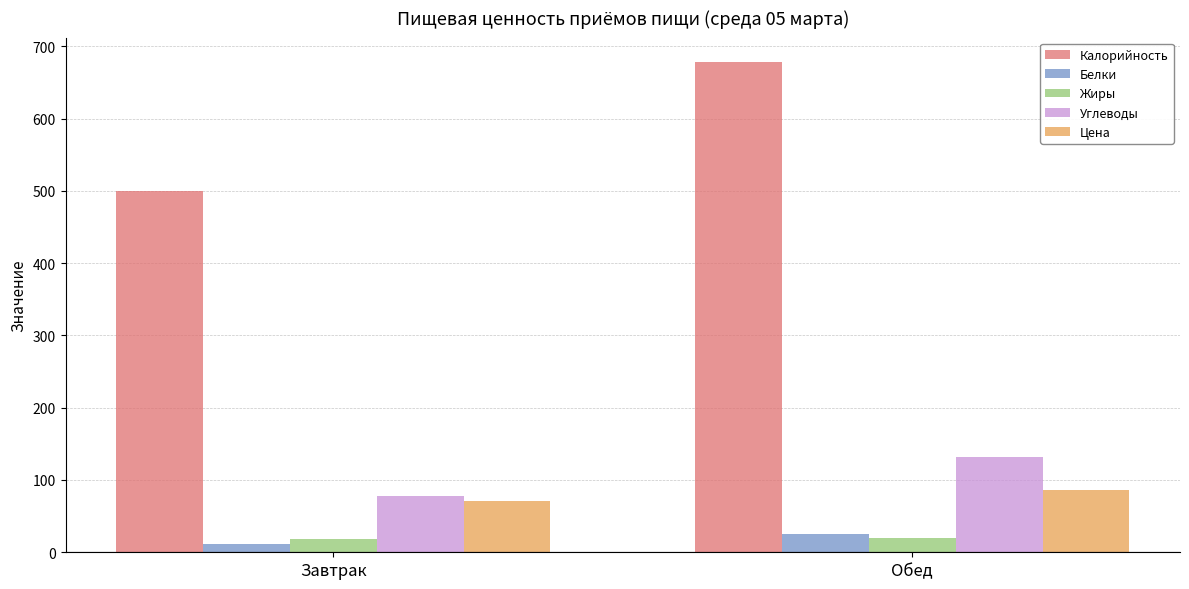

How many distinct data groups are displayed?

5